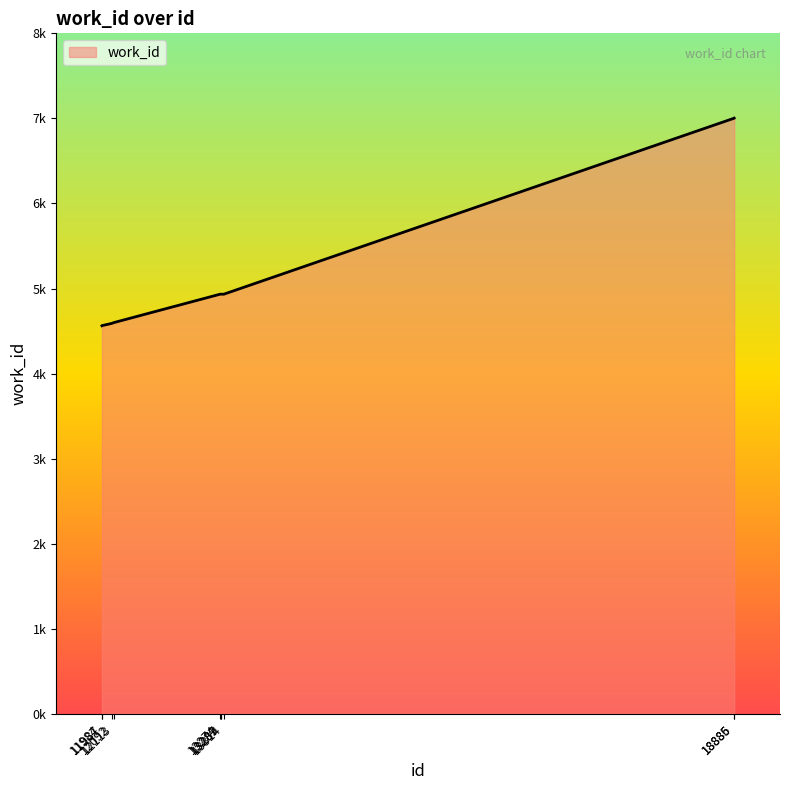

Does the chart display data point markers on the line(s)?

No